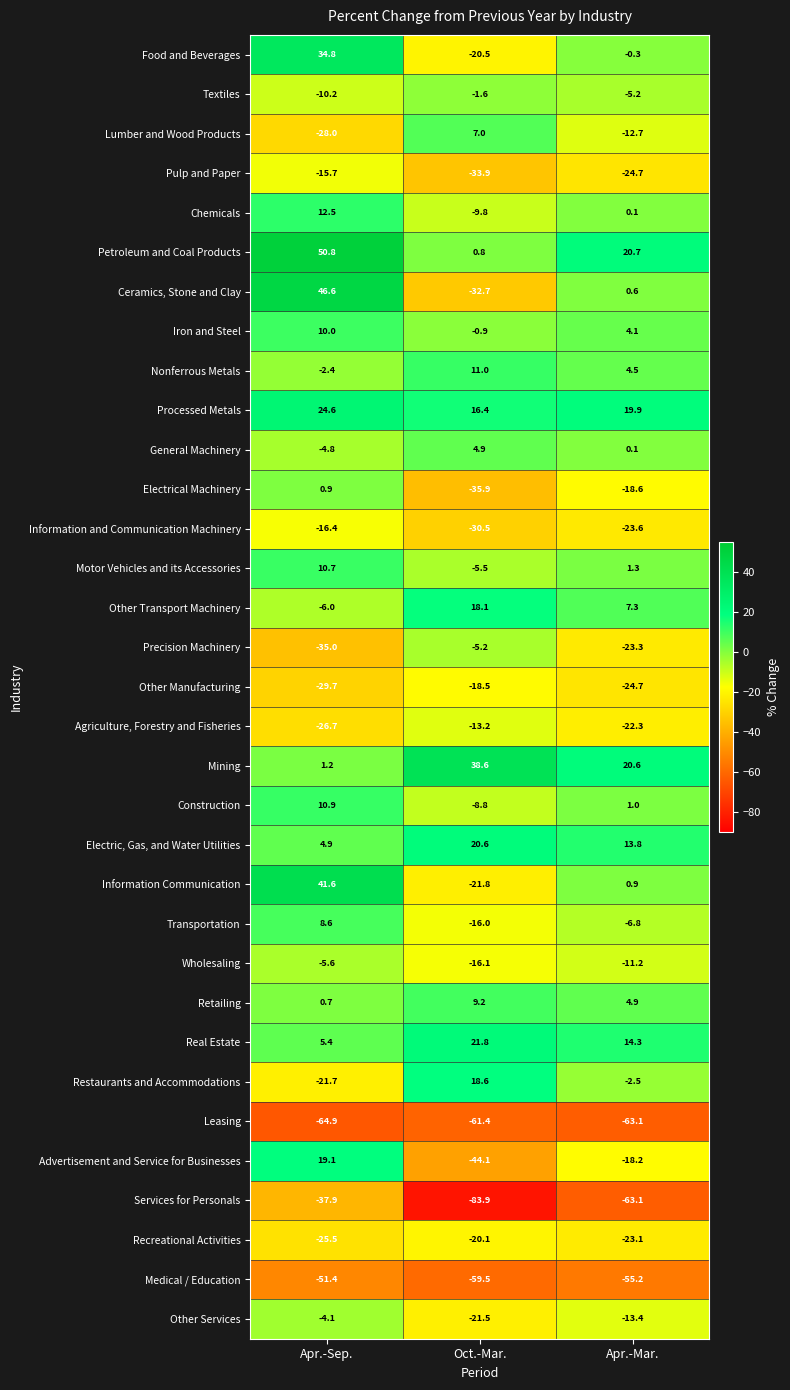

The value of Other Transport Machinery at Apr.-Sep. is -4.1. True or false?

False